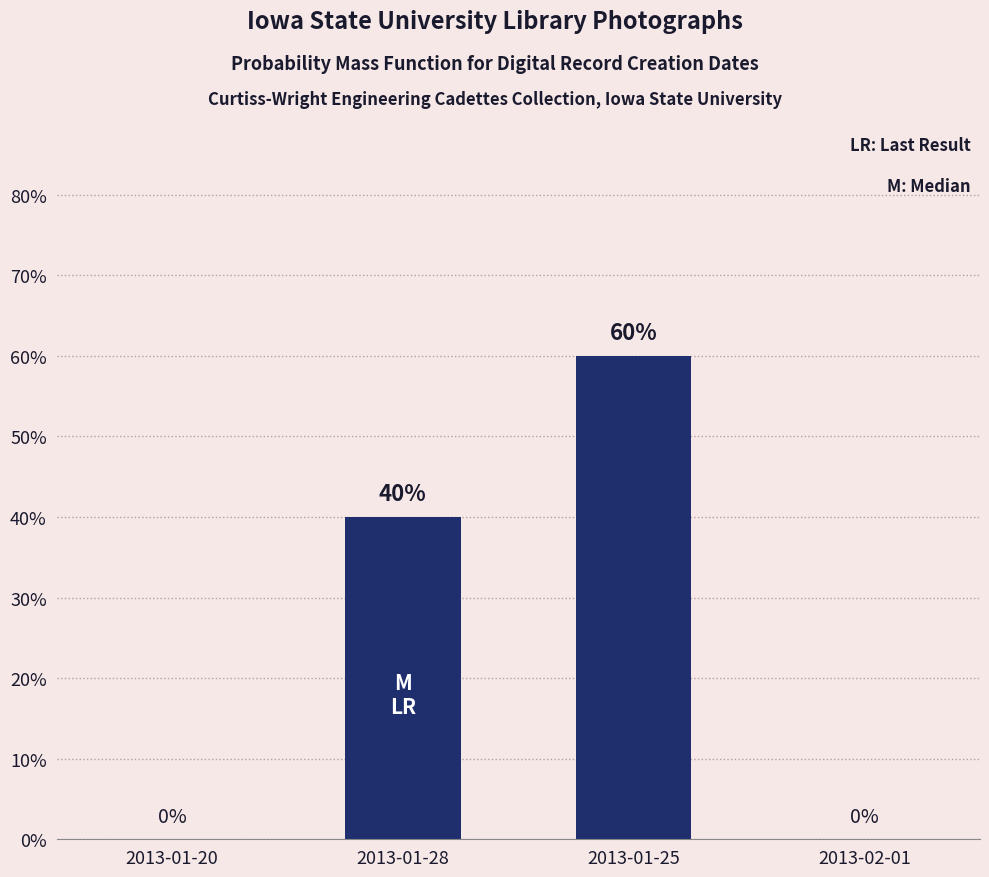

What is the value of the 1st bar from the left?

40